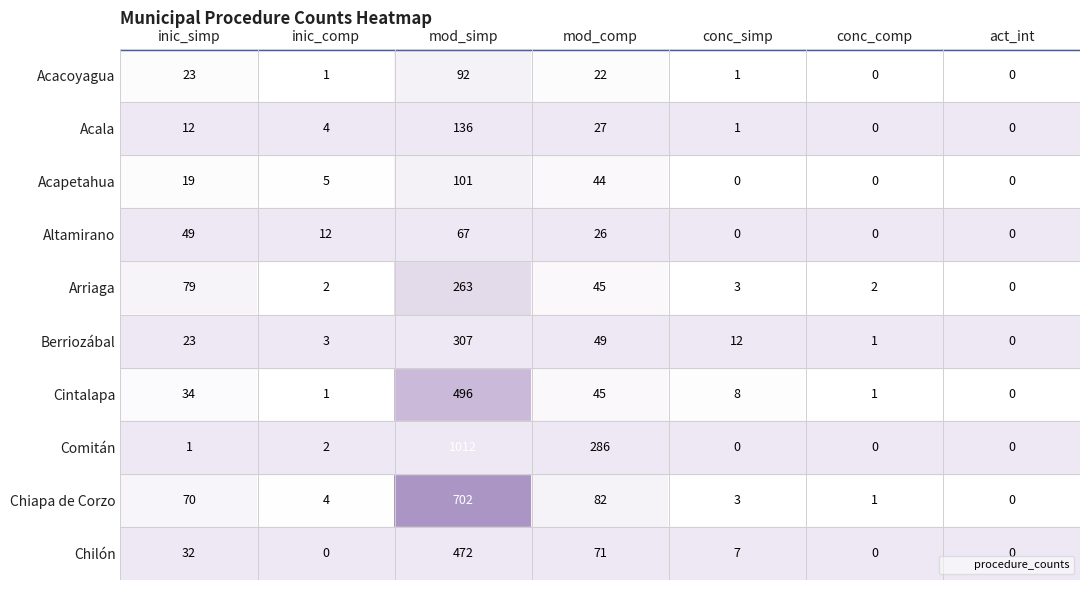

What is the difference between the second highest and second lowest values in the Cintalapa series?

44